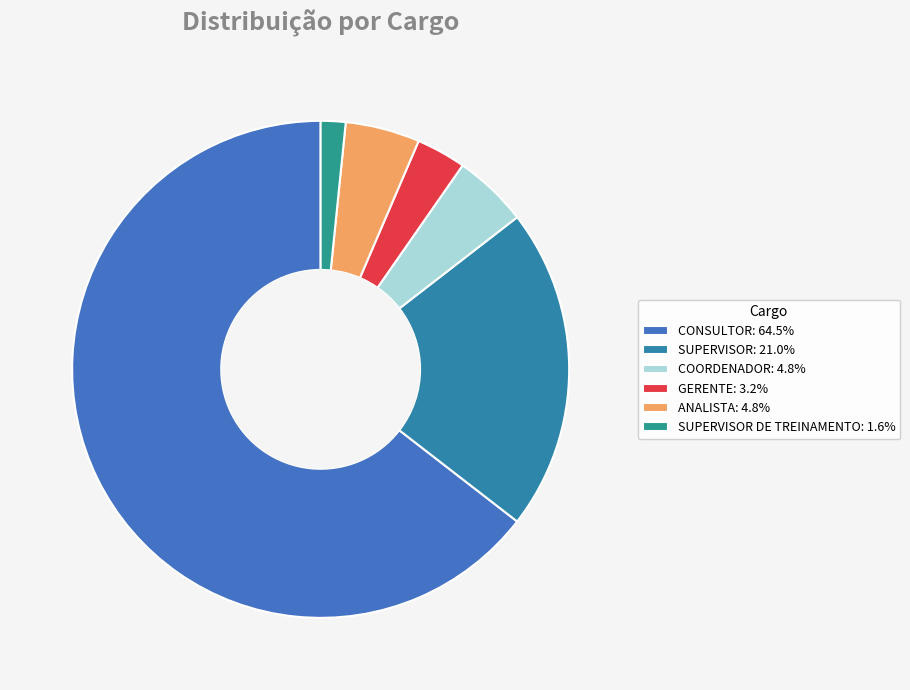

Is there a majority slice in this chart?

Yes